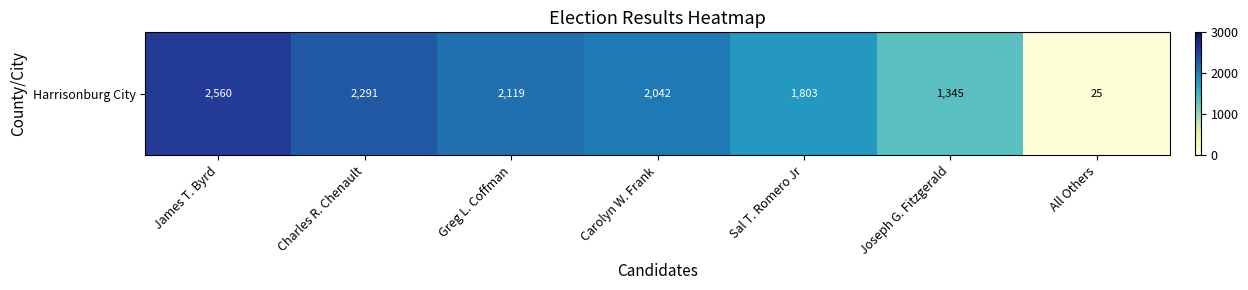

Between Sal T. Romero Jr and Charles R. Chenault, which is larger?

Charles R. Chenault